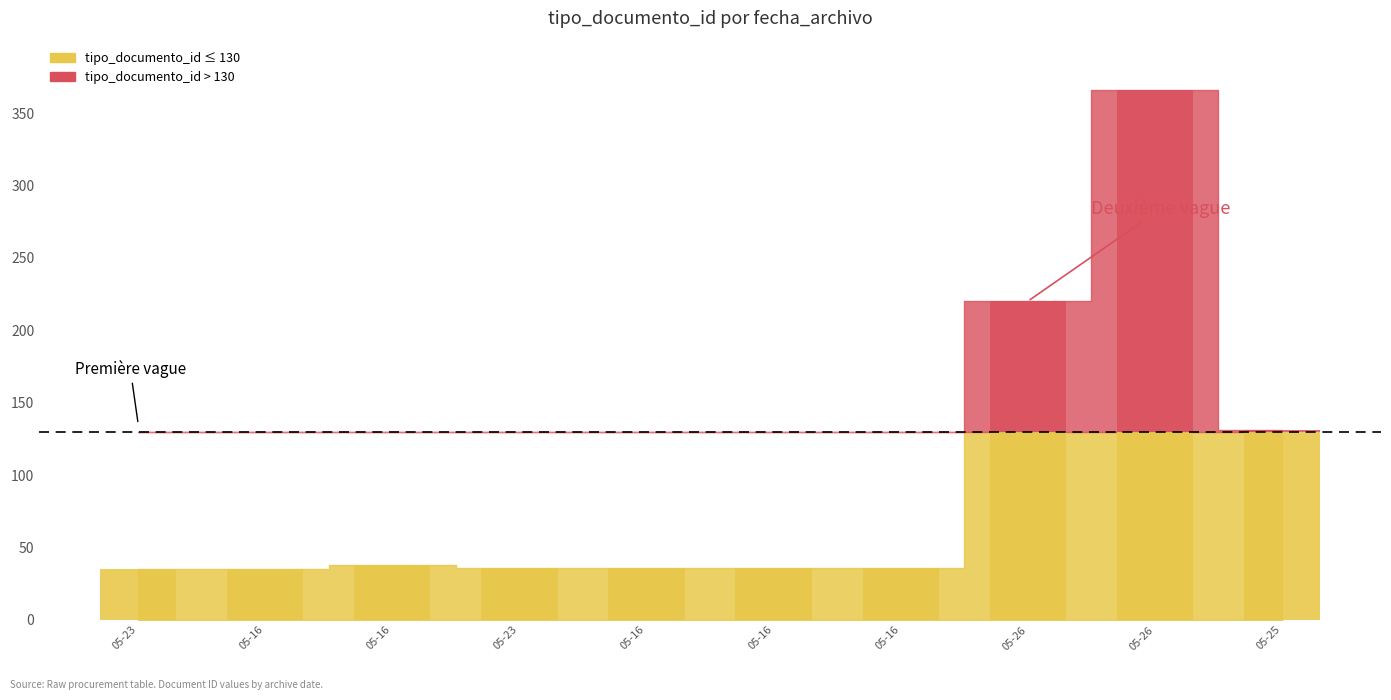

Which label corresponds to the smallest value in the chart?

2022-05-23